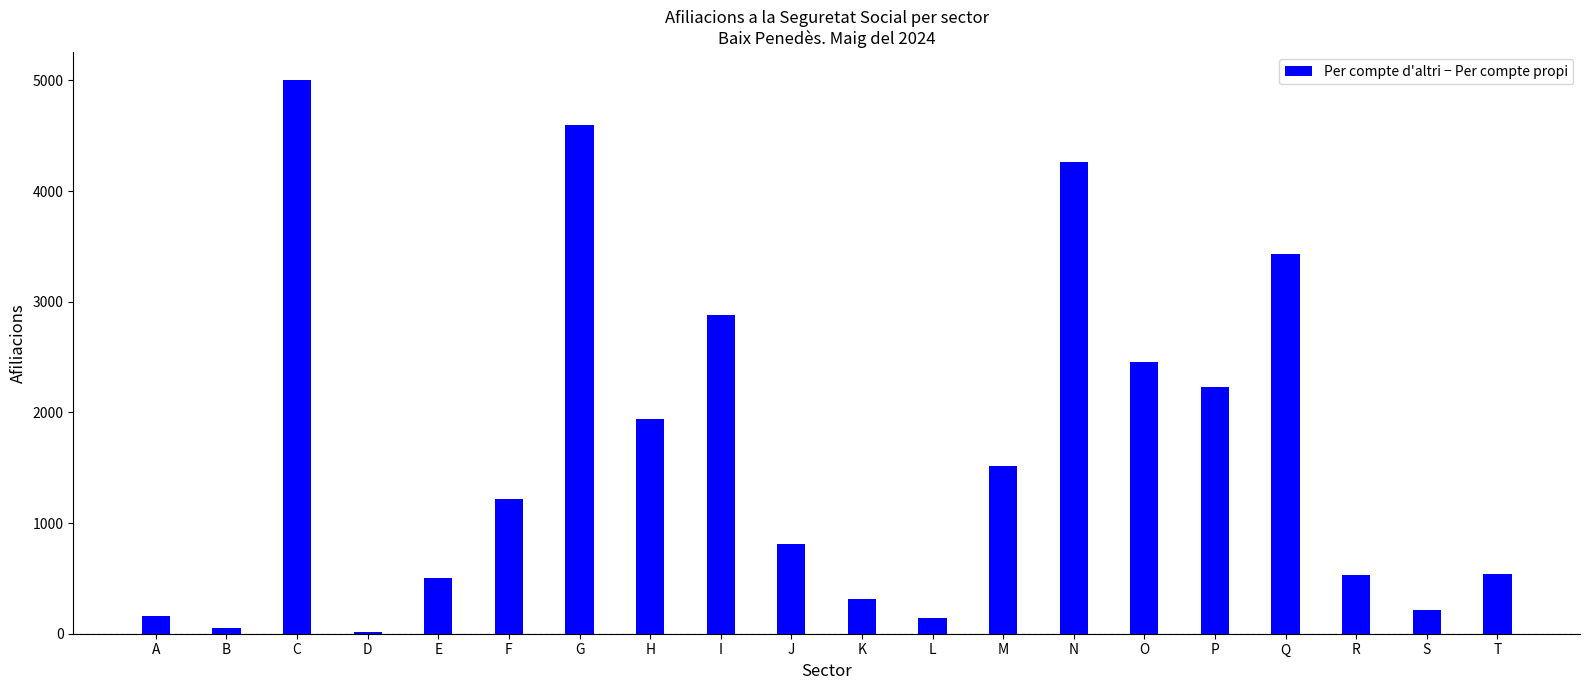

Which label corresponds to the largest value in the chart?

C